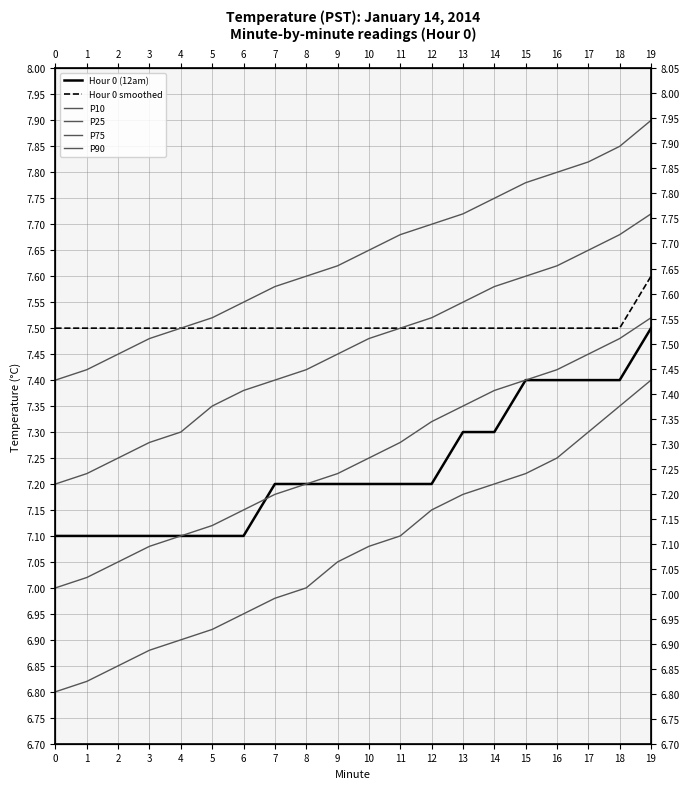

True or false: Hour 0 smoothed and P75 cross at least once.

False